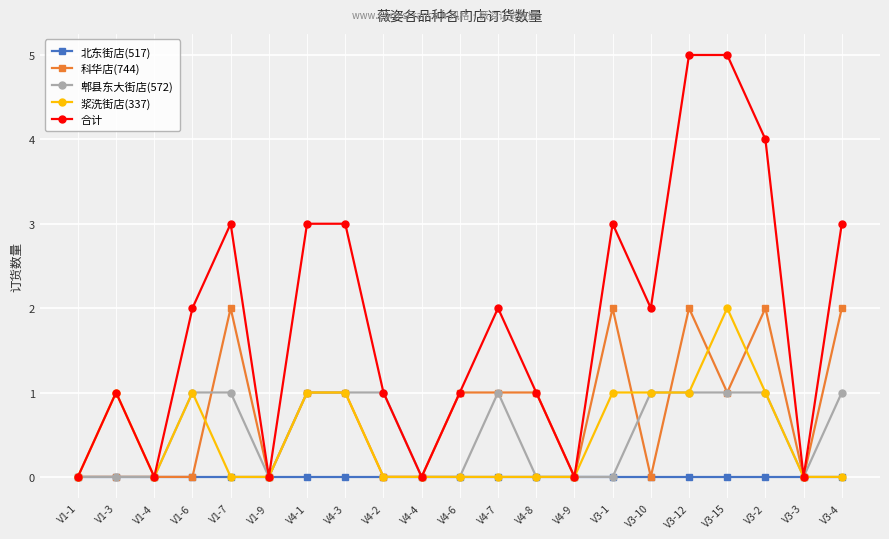

The 北东街店(517) series shows 0 at V1-6. True or false?

True